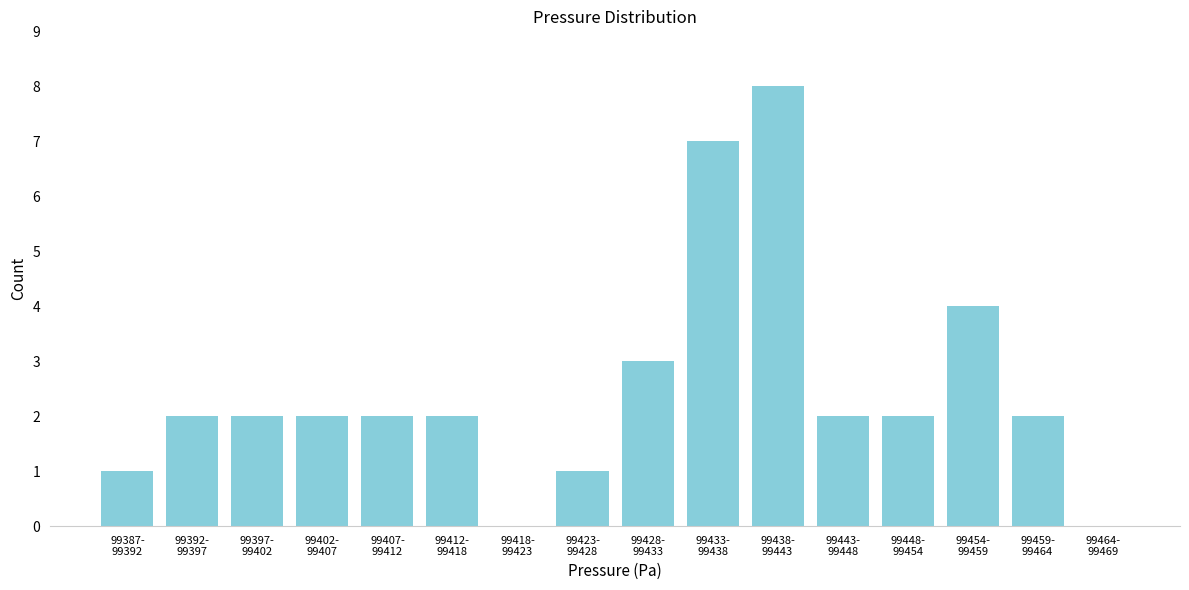

What is the maximum value shown in the chart?

8